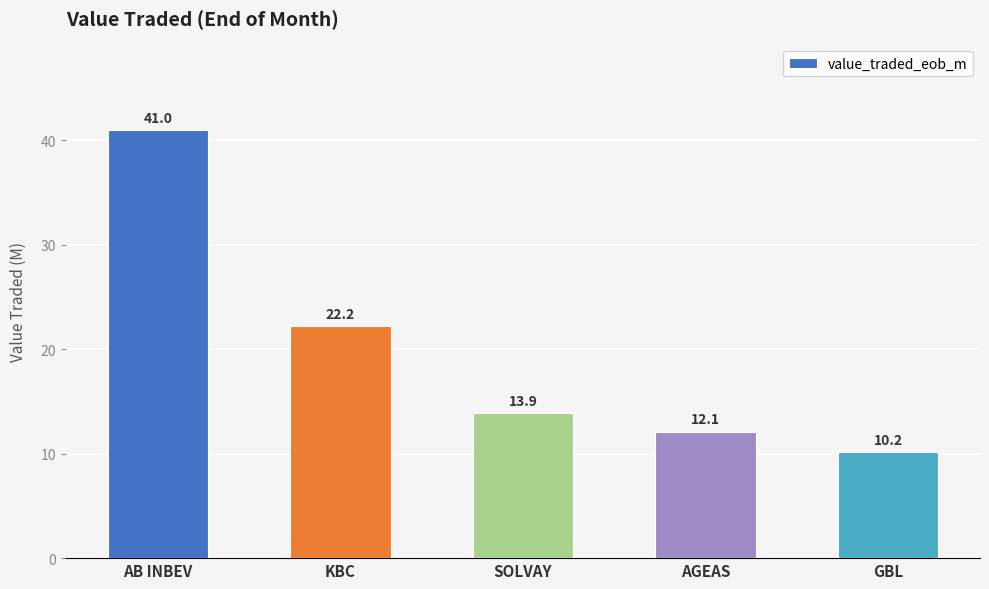

Rank the categories by value from lowest to highest.

GBL, AGEAS, SOLVAY, KBC, AB INBEV